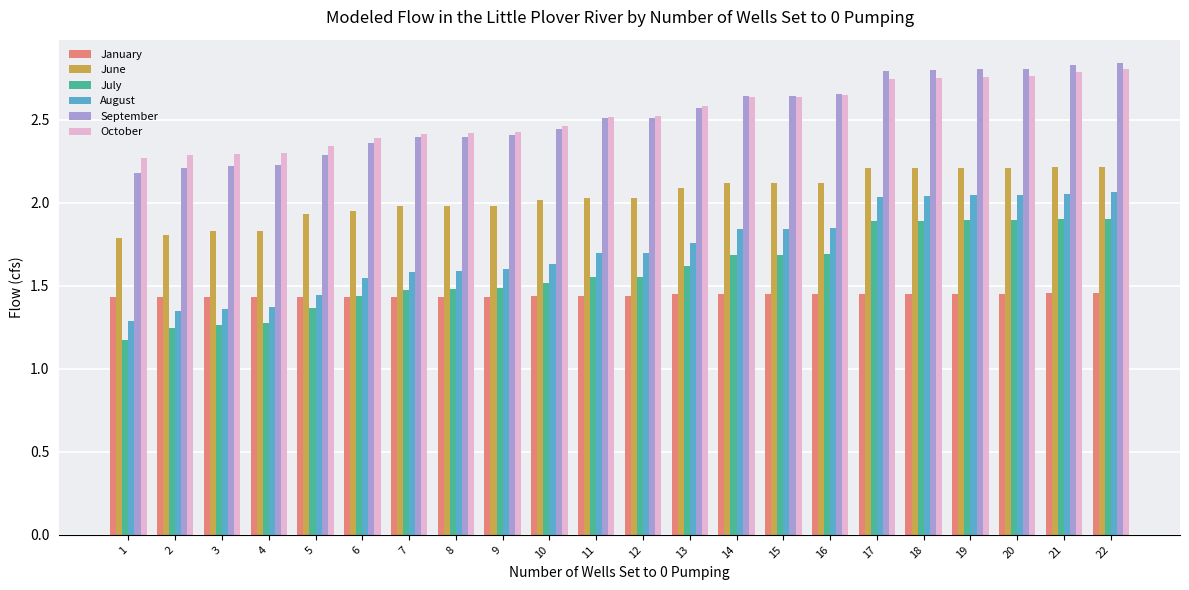

At how many categories does at least one series exceed 2?

22